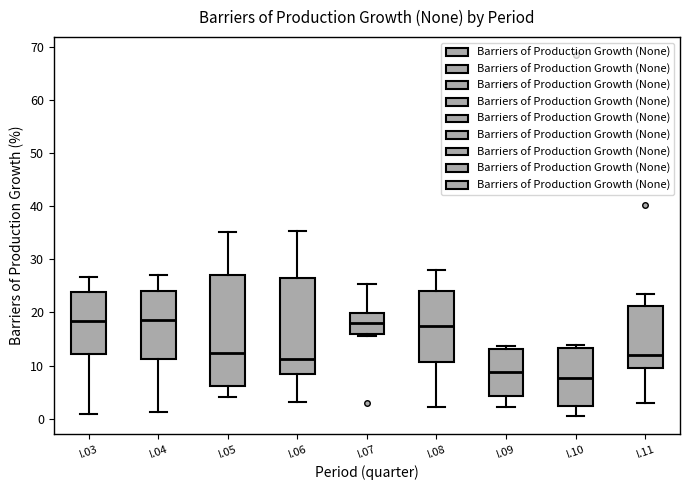

Reading left to right, read every box against the y-axis: the position of its median line, the range the box covers, and the ends of its whiskers. The values are not printed on the chart, so give them approximately, as read against the axis.

I.03: median 18, box 12 to 24, whiskers 1 to 27
I.04: median 19, box 11 to 24, whiskers 1 to 27
I.05: median 12, box 6 to 27, whiskers 4 to 35
I.06: median 11, box 8 to 27, whiskers 3 to 35
I.07: median 18, box 16 to 20, whiskers 16 (just below the box's lower edge) to 25
I.08: median 18, box 11 to 24, whiskers 2 to 28
I.09: median 9, box 4 to 13, whiskers 2 to 14
I.10: median 8, box 2 to 13, whiskers 1 to 14
I.11: median 12, box 9 to 21, whiskers 3 to 24